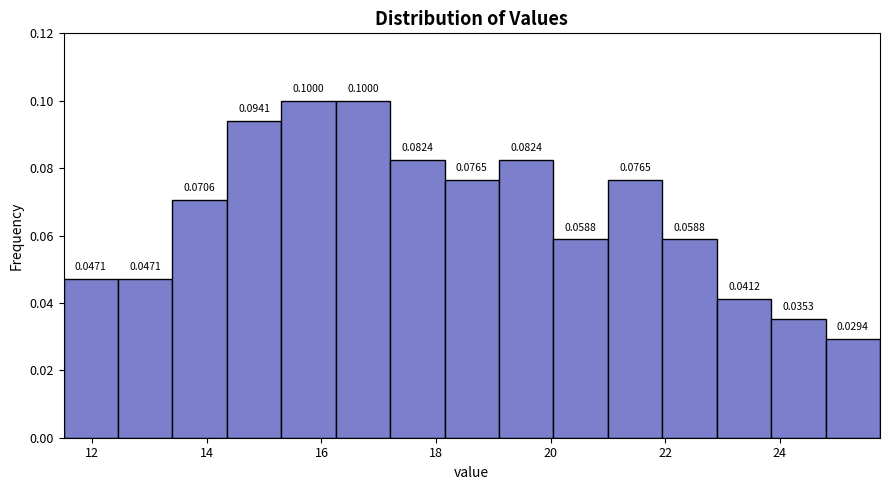

Reading left to right, list every bar in this chart as the range it spans on the x-axis followed by its height. The bar edges are not printed on the chart, so give them approximately, as read against the axis.

11.50 to 12.45: 0.0471
12.45 to 13.40: 0.0471
13.40 to 14.35: 0.0706
14.35 to 15.30: 0.0941
15.30 to 16.25: 0.1000
16.25 to 17.20: 0.1000
17.20 to 18.15: 0.0824
18.15 to 19.10: 0.0765
19.10 to 20.05: 0.0824
20.05 to 21.00: 0.0588
21.00 to 21.95: 0.0765
21.95 to 22.90: 0.0588
22.90 to 23.85: 0.0412
23.85 to 24.80: 0.0353
24.80 to 25.75: 0.0294